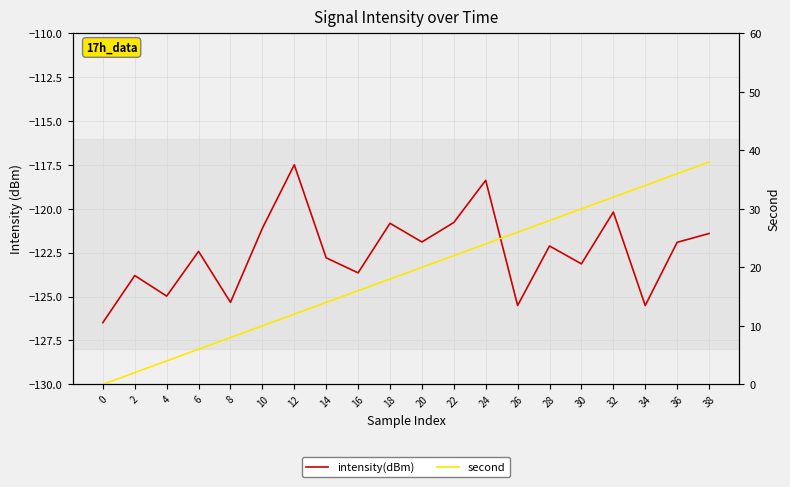

True or false: intensity(dBm) and second cross at least once.

False